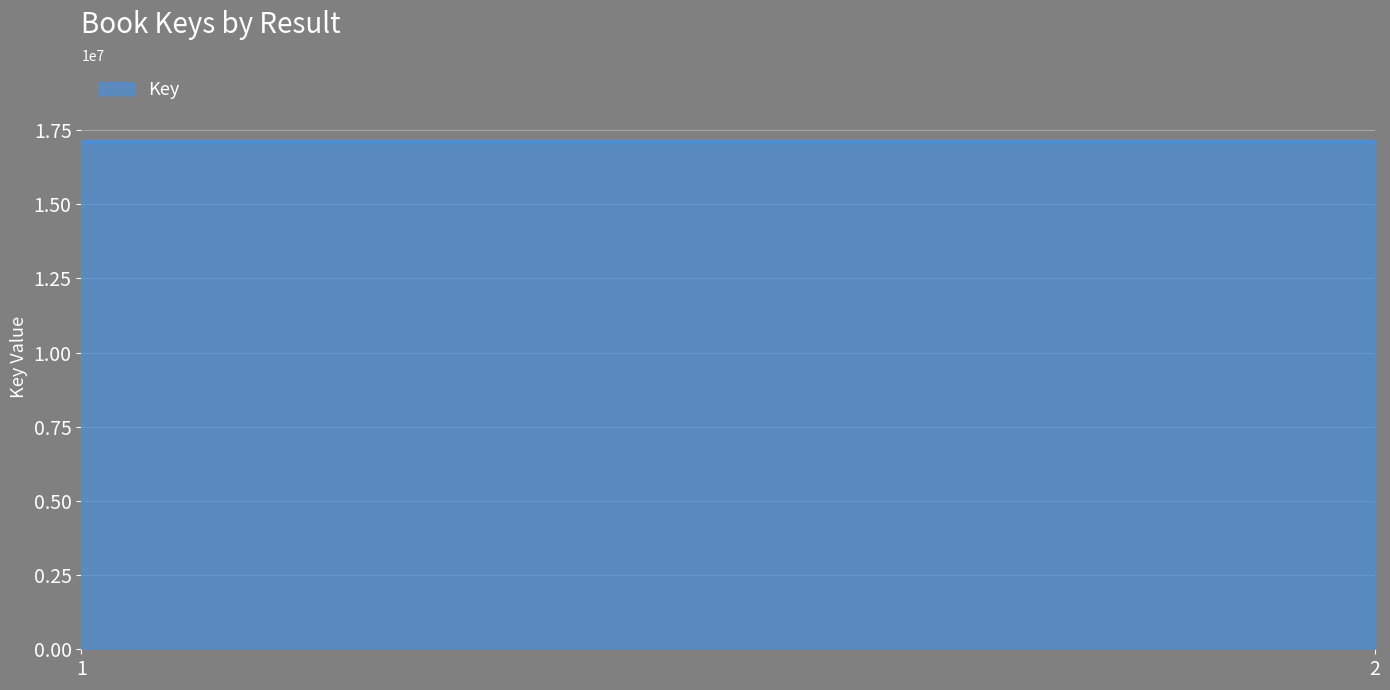

What is the smallest value displayed?

17131541